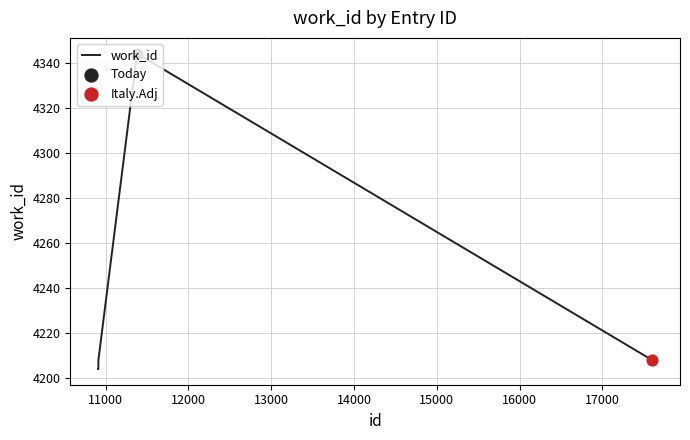

What is the difference between the maximum and minimum values?

140